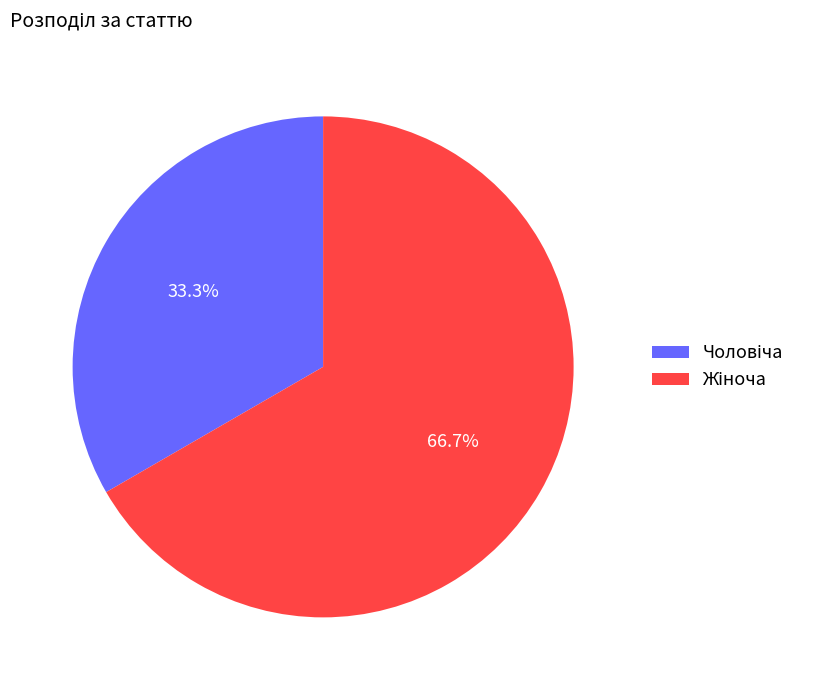

Is there a majority slice in this chart?

Yes